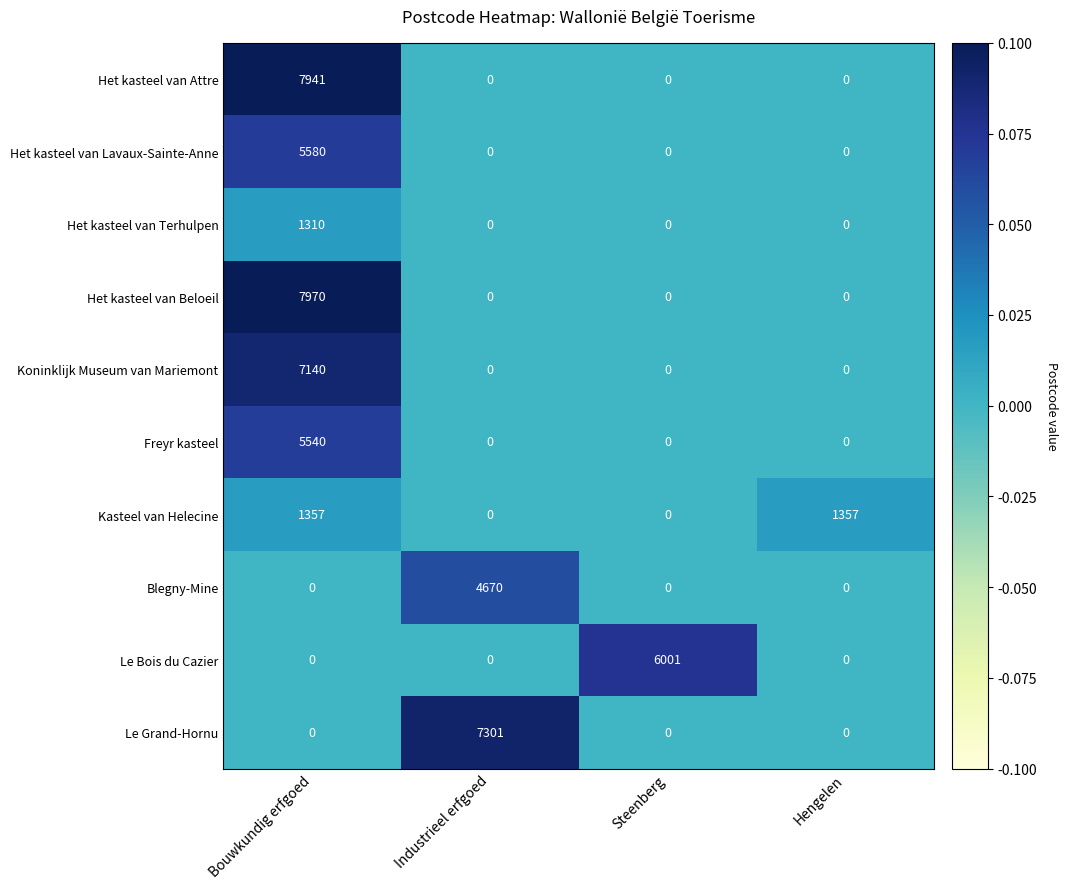

What value does the Le Bois du Cazier series have at Steenberg, to the nearest 50?

6000